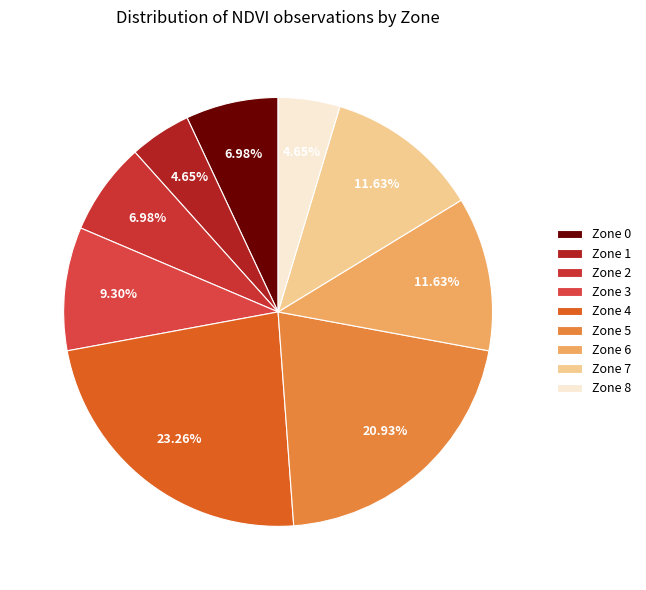

Combined, what portion of the pie is Zone 2 and Zone 6?

18.6%